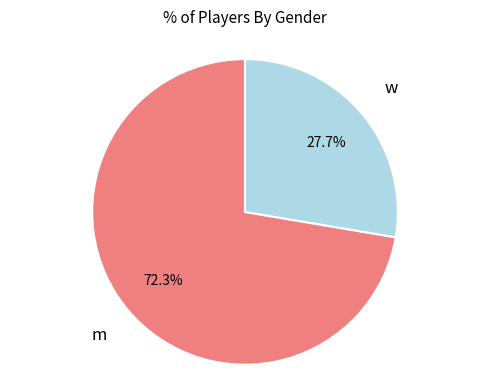

Is there a majority slice in this chart?

Yes